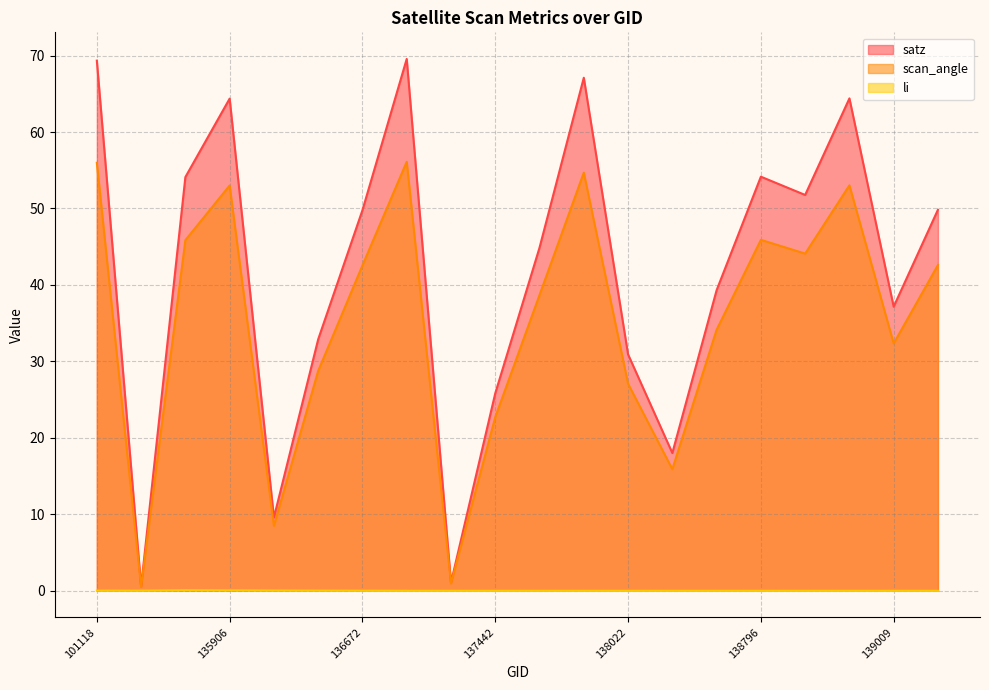

At which category does li reach its first local valley?

101251